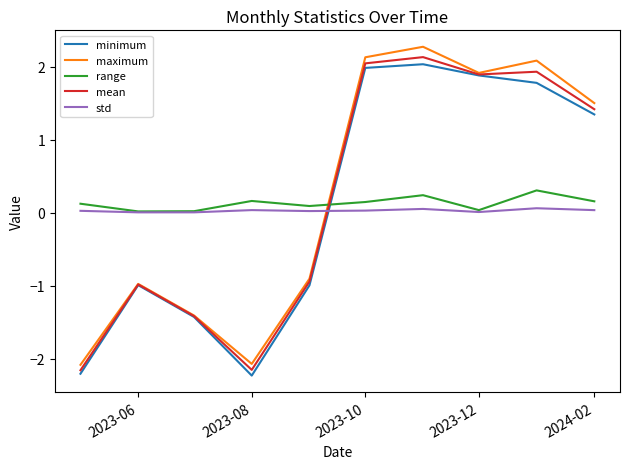

True or false: mean and std cross at least once.

True